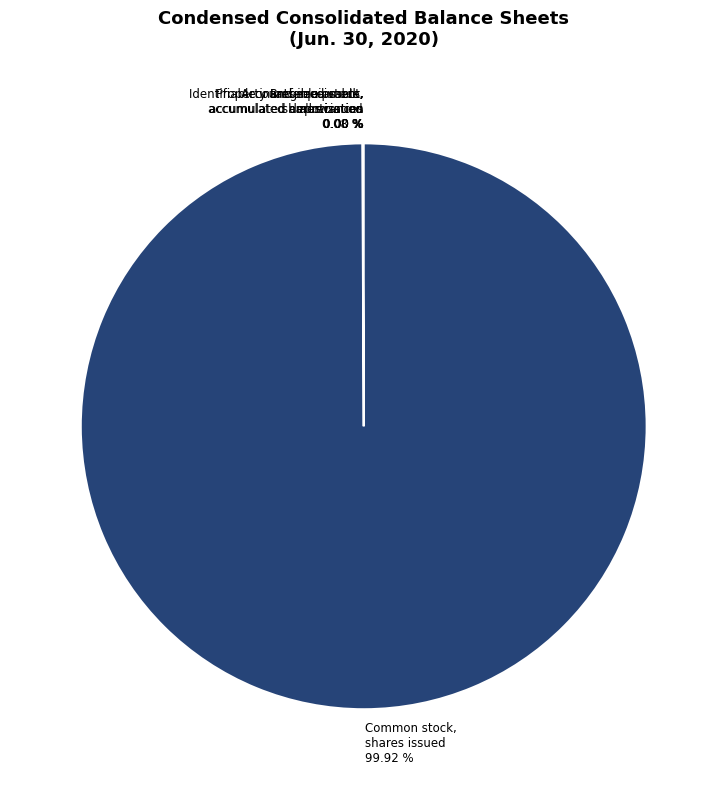

What is the majority slice?

Common stock, shares issued